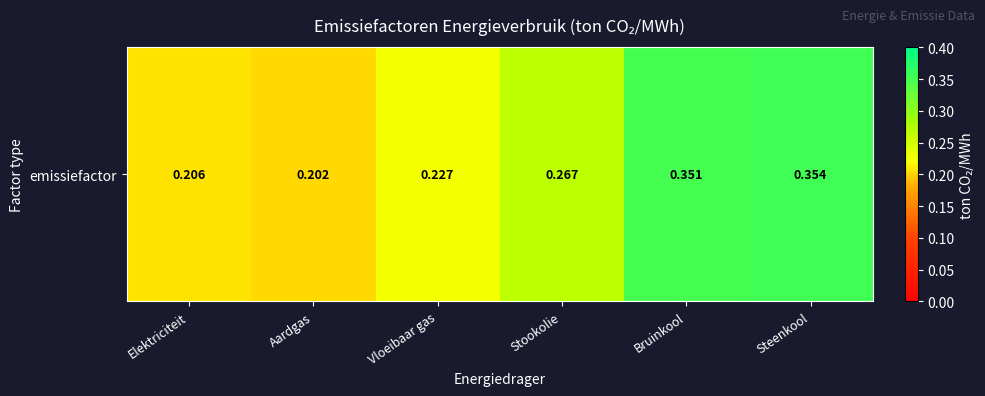

List the labels in order of value, largest first.

Steenkool, Bruinkool, Stookolie, Vloeibaar gas, Elektriciteit, Aardgas